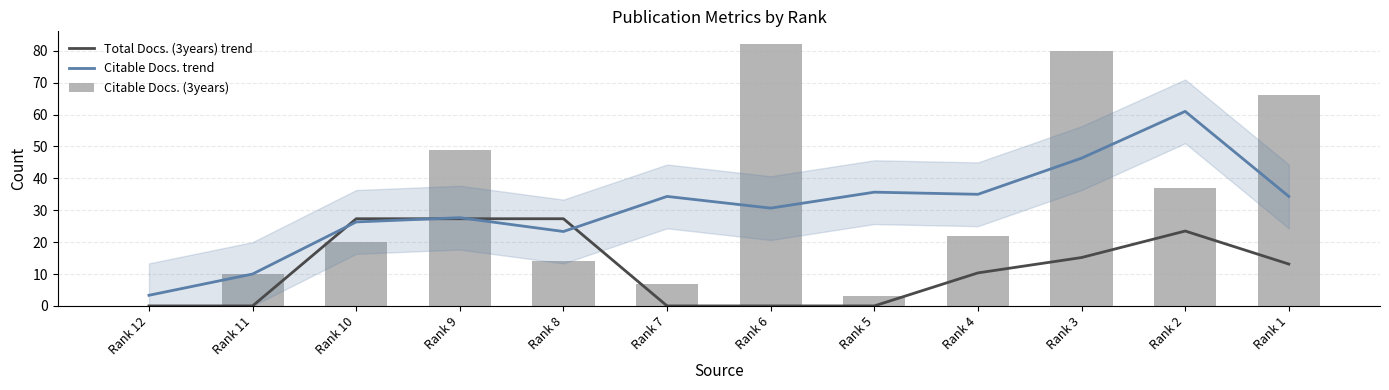

What is the approximate value of Total Docs. (3years) trend at Rank 2?

23.5